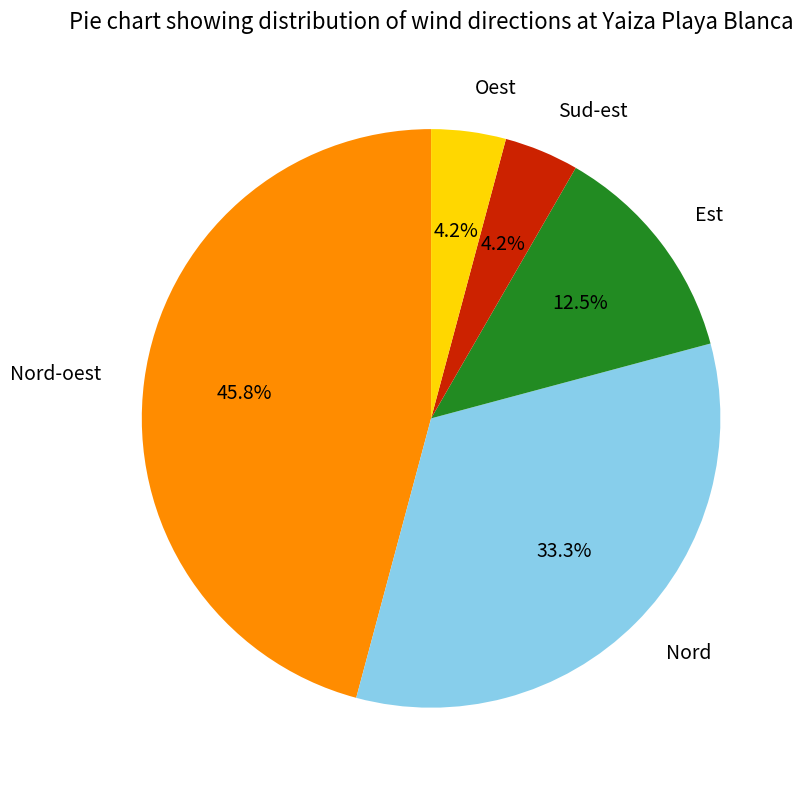

What is the largest slice in the pie chart?

Nord-oest